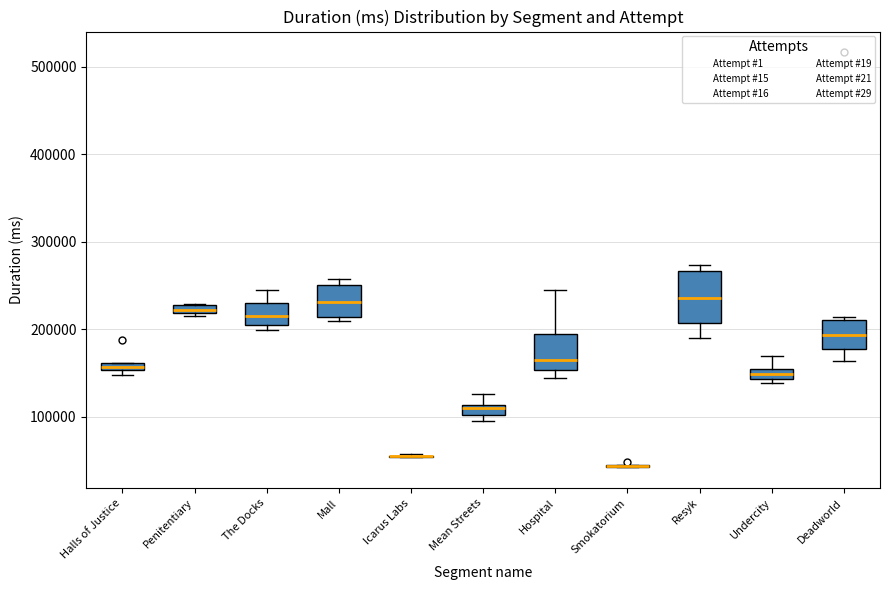

What is the total value across all series at Deadworld?

1455674